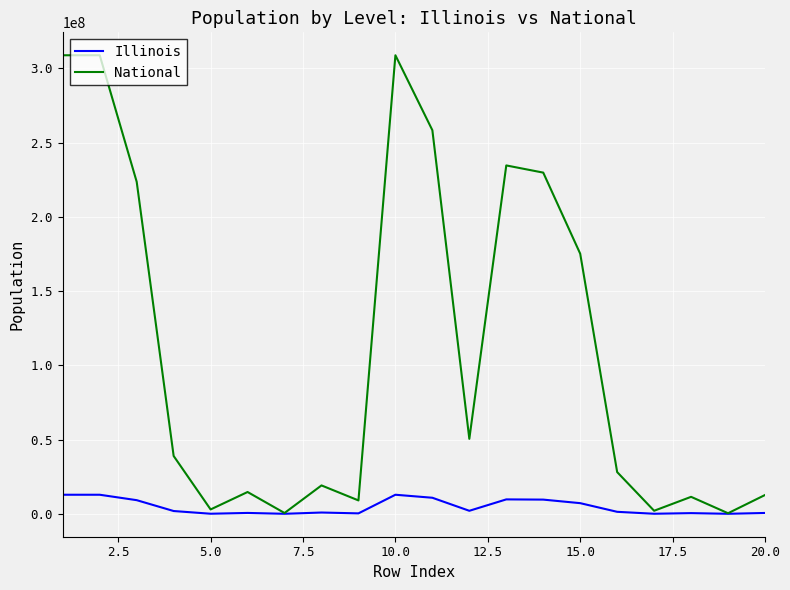

List the series in order of their peak value, highest first.

National, Illinois